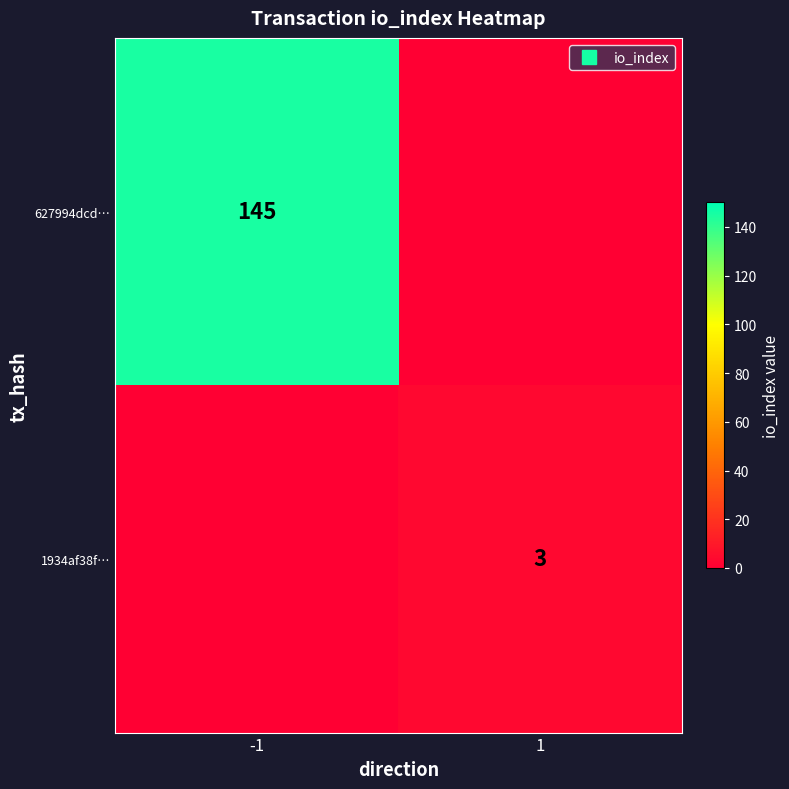

What is the sum of all 627994dcd… values?

145